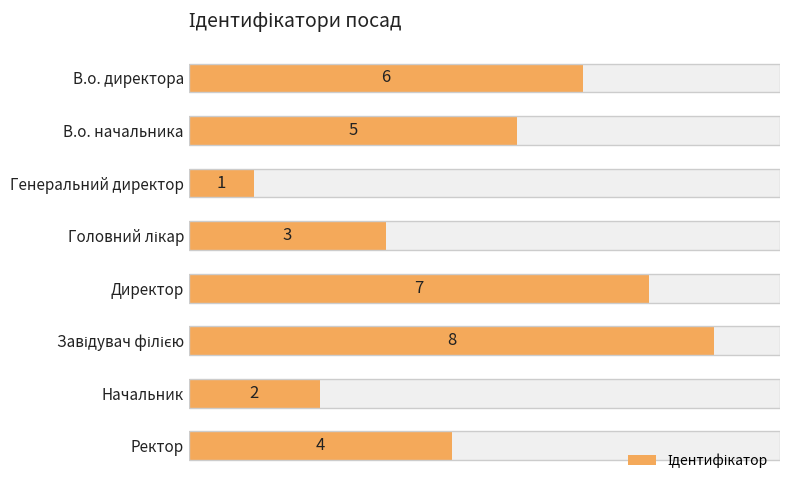

Reading left to right, list all the values displayed in this chart.

6	5	1	3	7	8	2	4